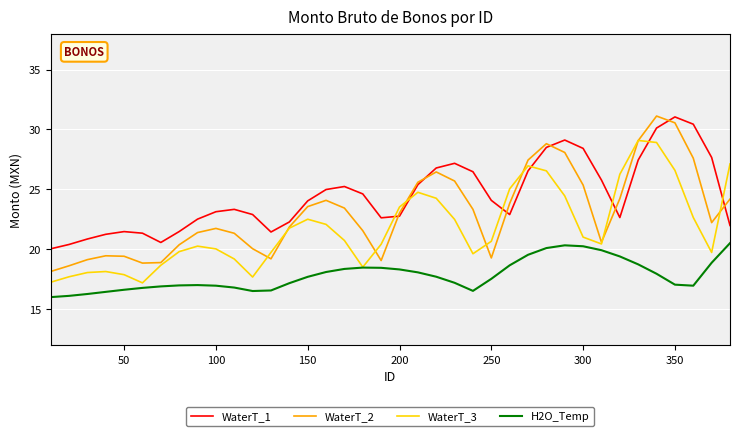

How many intersections are there between WaterT_2 and WaterT_3?

9